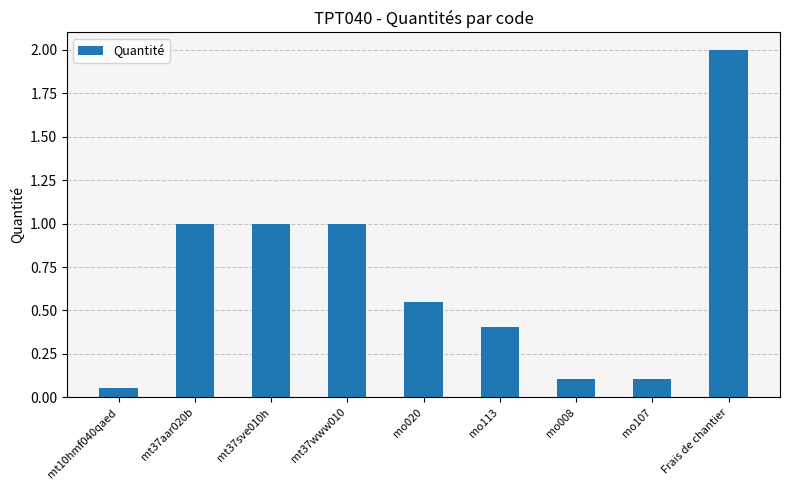

How many distinct data groups are displayed?

1